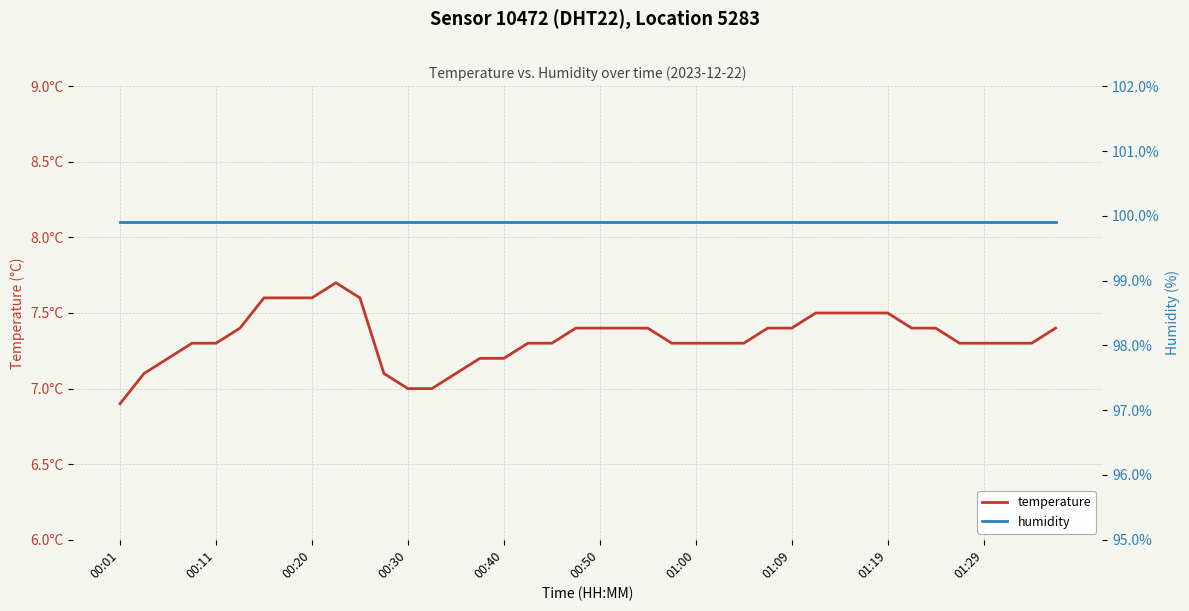

Reading left to right, list all the values displayed in this chart.

temperature: 6.9	7.1	7.2	7.3	7.3	7.4	7.6	7.6	7.6	7.7	7.6	7.1	7.0	7.0	7.1	7.2	7.2	7.3	7.3	7.4	7.4	7.4	7.4	7.3	7.3	7.3	7.3	7.4	7.4	7.5	7.5	7.5	7.5	7.4	7.4	7.3	7.3	7.3	7.3	7.4
humidity: 99.9	99.9	99.9	99.9	99.9	99.9	99.9	99.9	99.9	99.9	99.9	99.9	99.9	99.9	99.9	99.9	99.9	99.9	99.9	99.9	99.9	99.9	99.9	99.9	99.9	99.9	99.9	99.9	99.9	99.9	99.9	99.9	99.9	99.9	99.9	99.9	99.9	99.9	99.9	99.9